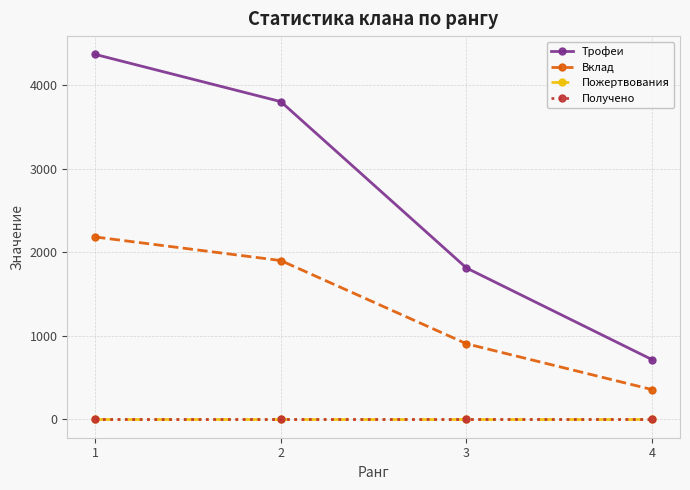

Is this an area chart (filled region under the line)?

No